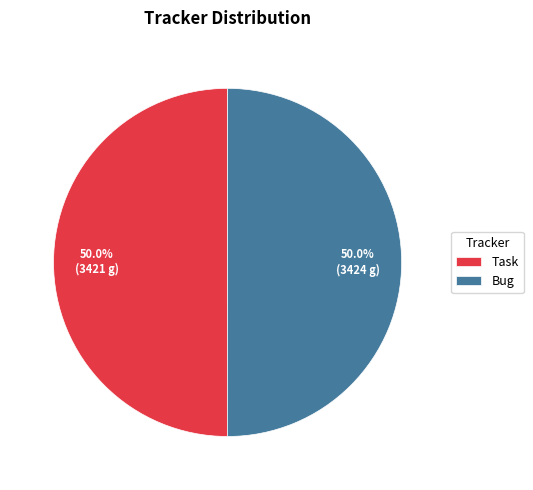

How much of the chart is everything except Bug?

50.0%